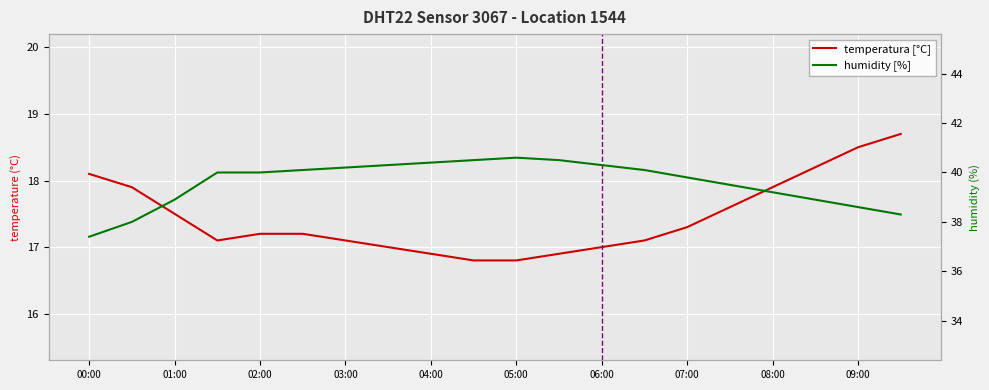

Reading right to left, list all the values displayed in this chart.

temperatura [°C]: 18.7	18.5	18.2	17.9	17.6	17.3	17.1	17.0	16.9	16.8	16.8	16.9	17.0	17.1	17.2	17.2	17.1	17.5	17.9	18.1
humidity [%]: 38.3	38.6	38.9	39.2	39.5	39.8	40.1	40.3	40.5	40.6	40.5	40.4	40.3	40.2	40.1	40.0	40.0	38.9	38.0	37.4